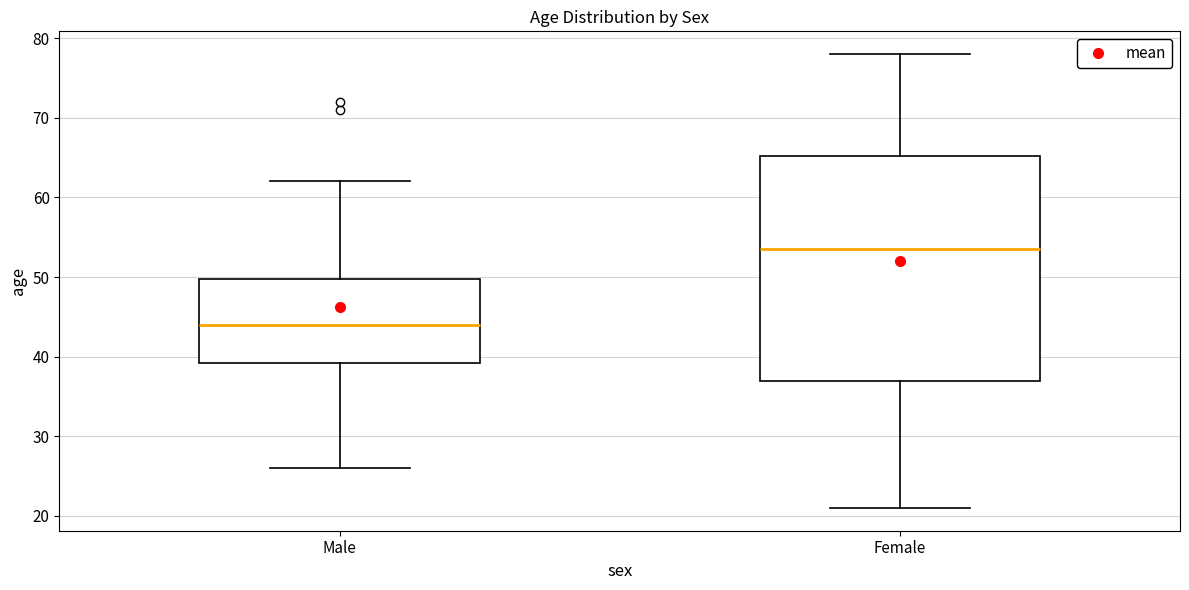

Reading left to right, read every box against the y-axis: the position of its median line, the range the box covers, and the ends of its whiskers. The values are not printed on the chart, so give them approximately, as read against the axis.

Male: median 44, box 39 to 50, whiskers 26 to 62
Female: median 54, box 37 to 65, whiskers 21 to 78